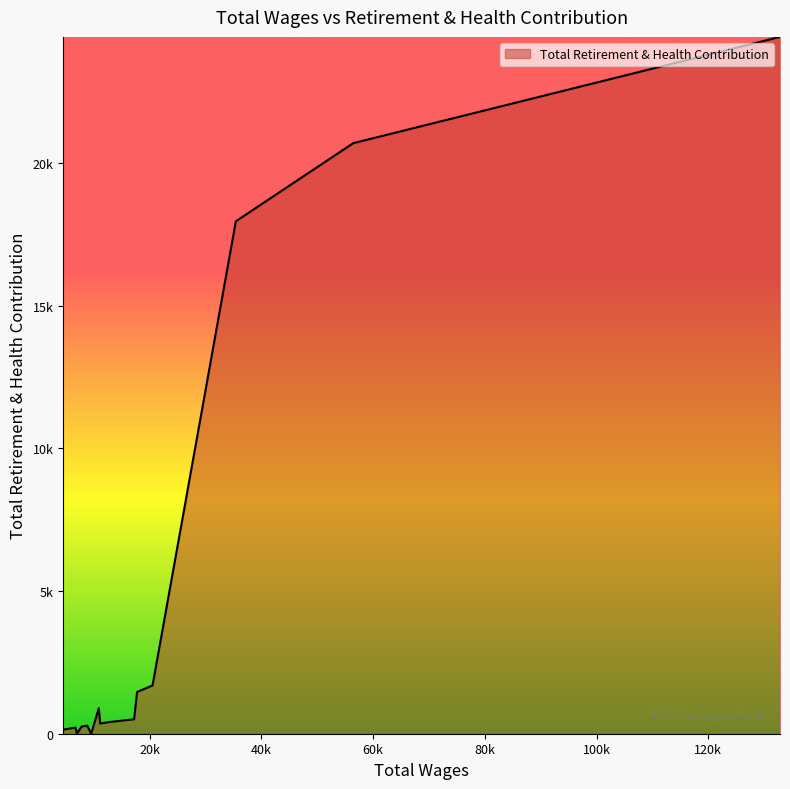

What is the difference between the maximum and second lowest values?

24417